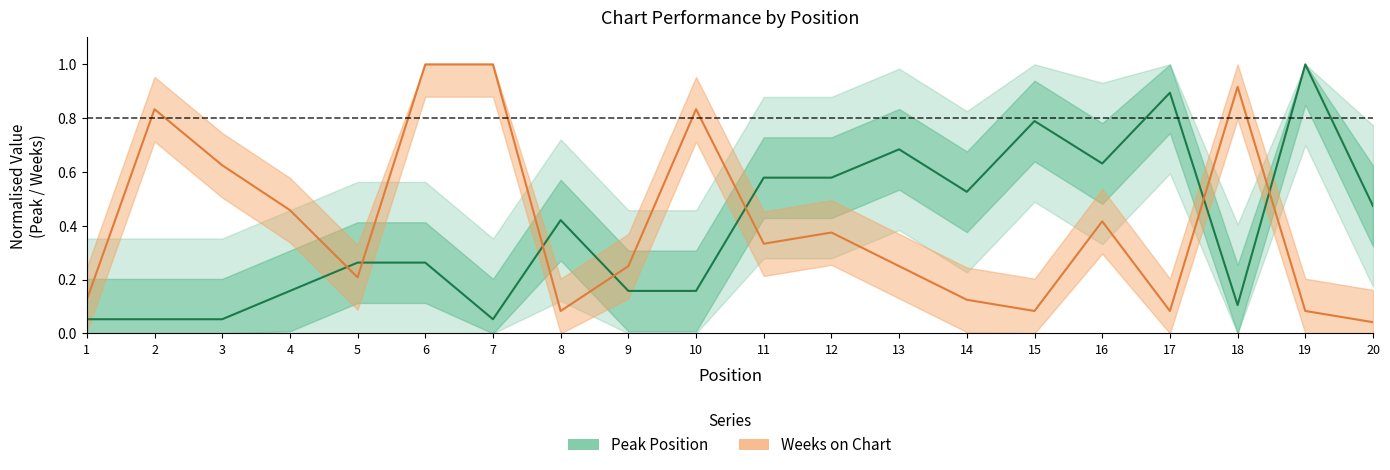

Which series has the largest range (max minus min)?

Weeks on Chart